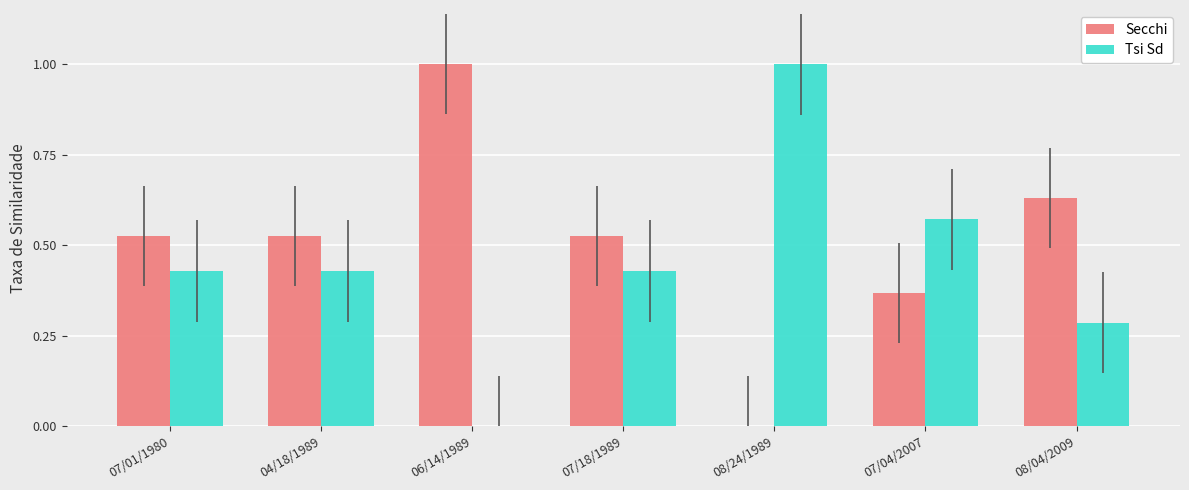

The Tsi Sd series shows 0.2 at 08/04/2009. True or false?

False